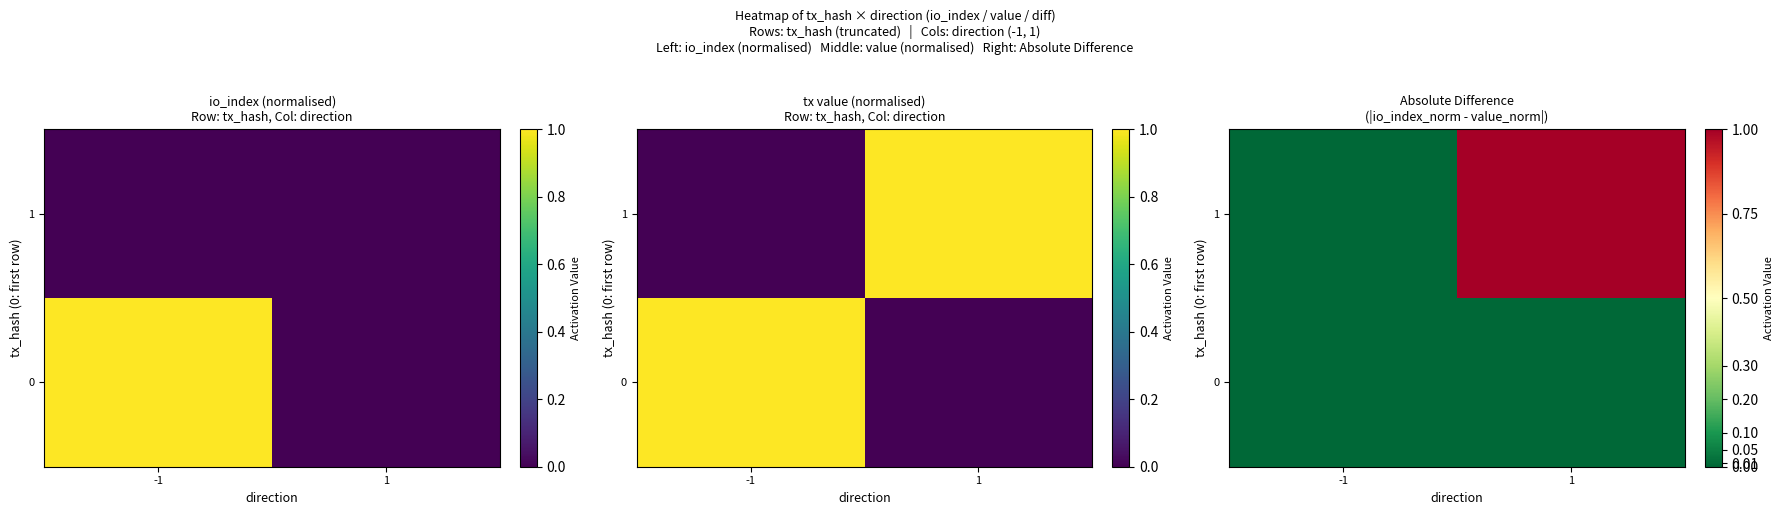

Which category has the highest value in the 0 series?

-1